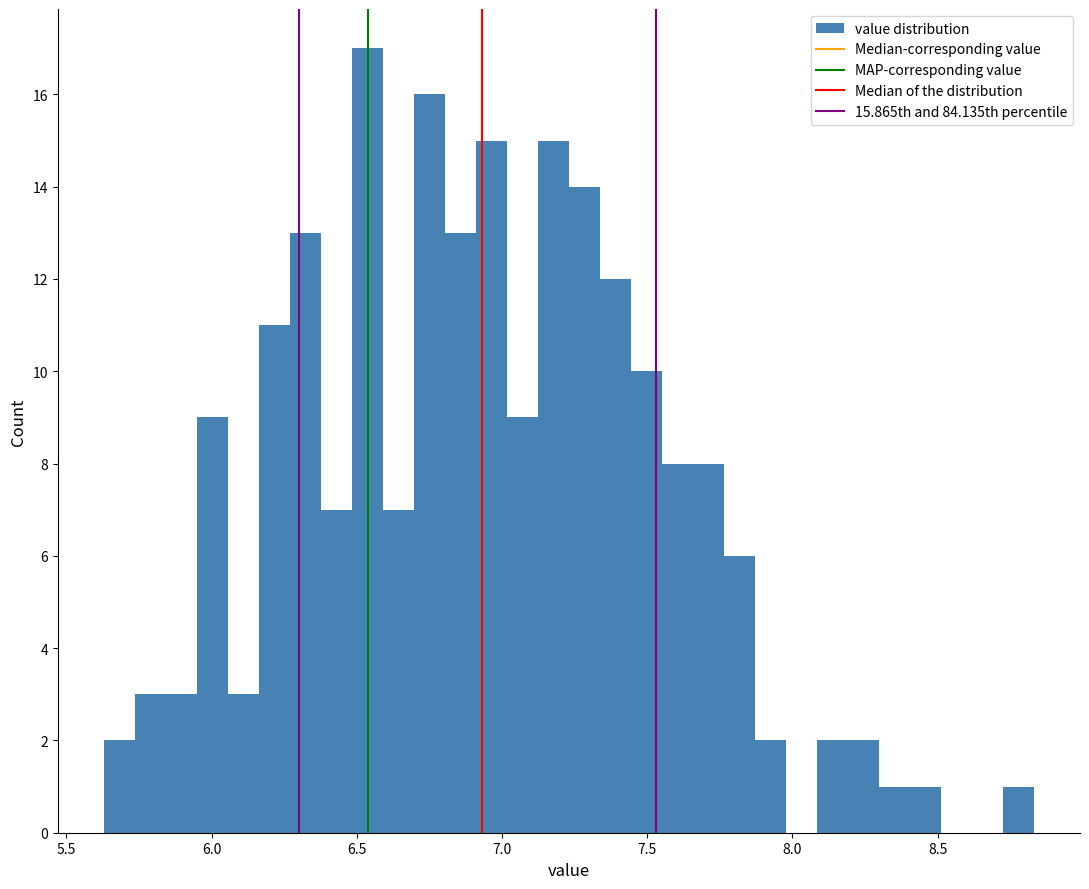

Around what value on the x-axis is the tallest bar? Give the approximate position of its centre, as read against the axis.

6.55